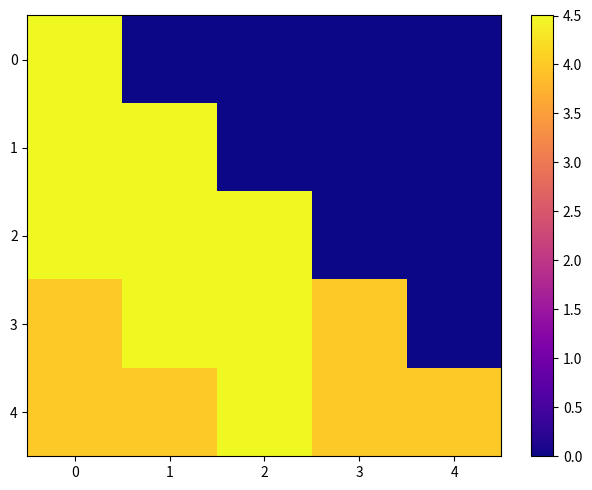

What is the difference between the highest and lowest values at 1?

4.5